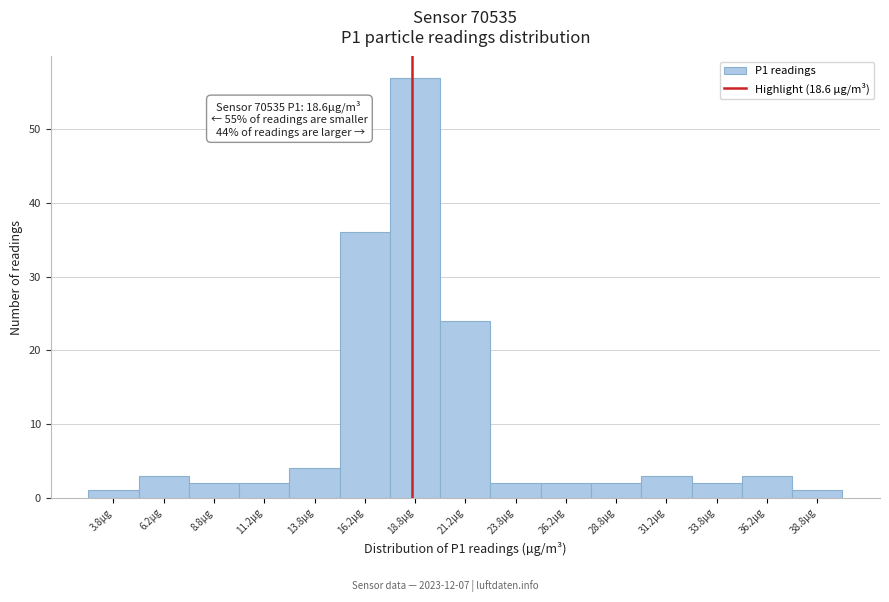

Which range on the x-axis has the tallest bar?

17.5 to 20.0